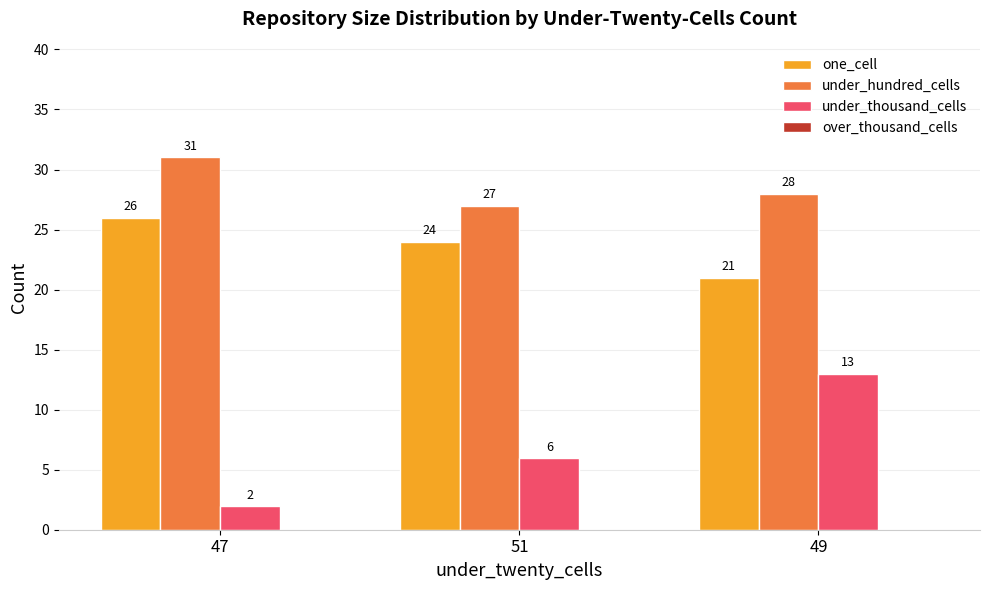

What is the difference between the second highest and minimum values in the under_thousand_cells series?

4